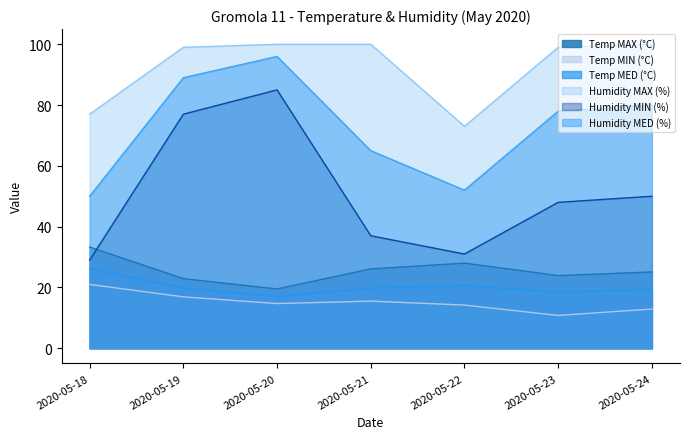

List the labels in order of Humidity MIN (%) value, largest first.

2020-05-20, 2020-05-19, 2020-05-24, 2020-05-23, 2020-05-21, 2020-05-22, 2020-05-18